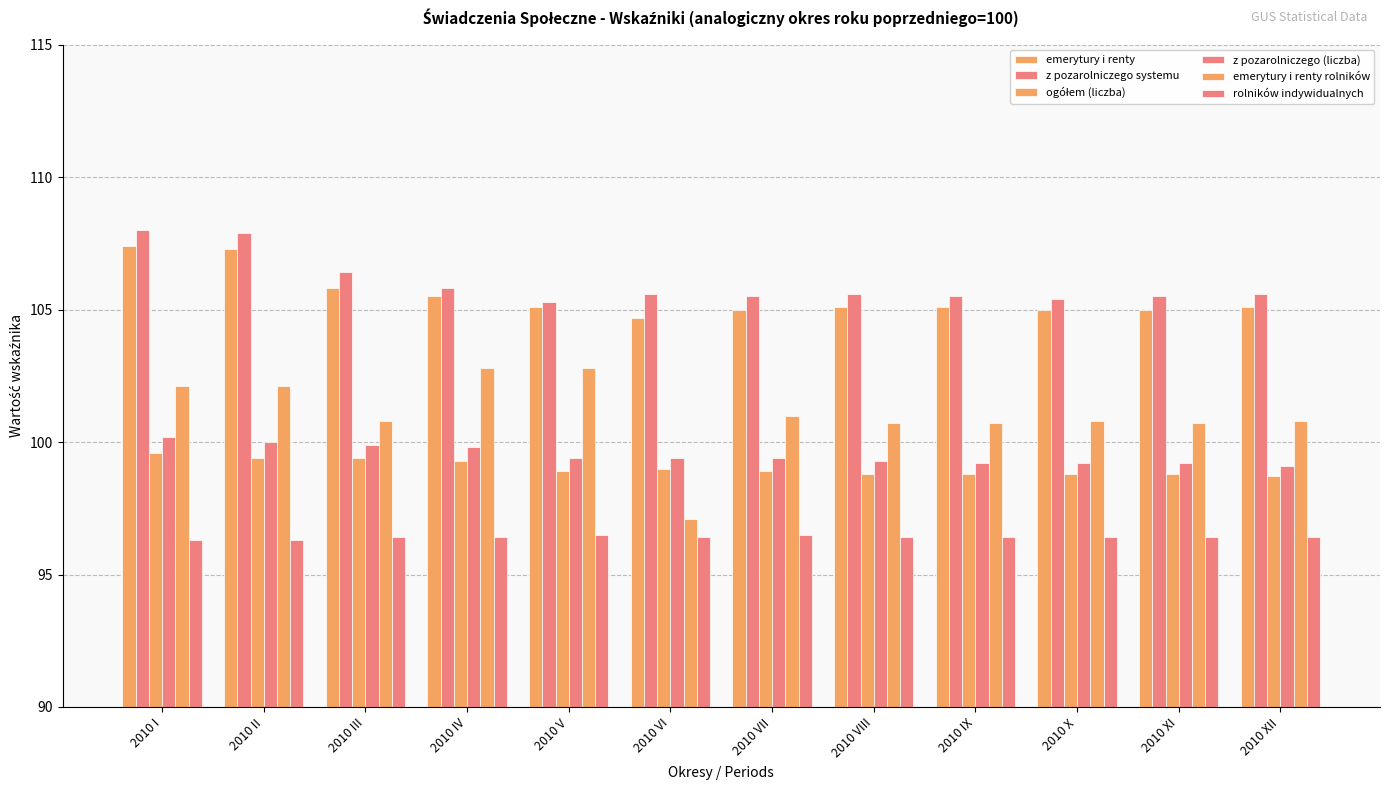

How many bars are there in each group?

6